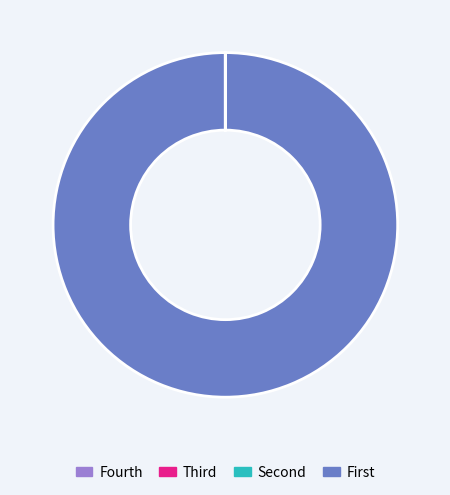

Is there a majority slice in this chart?

Yes